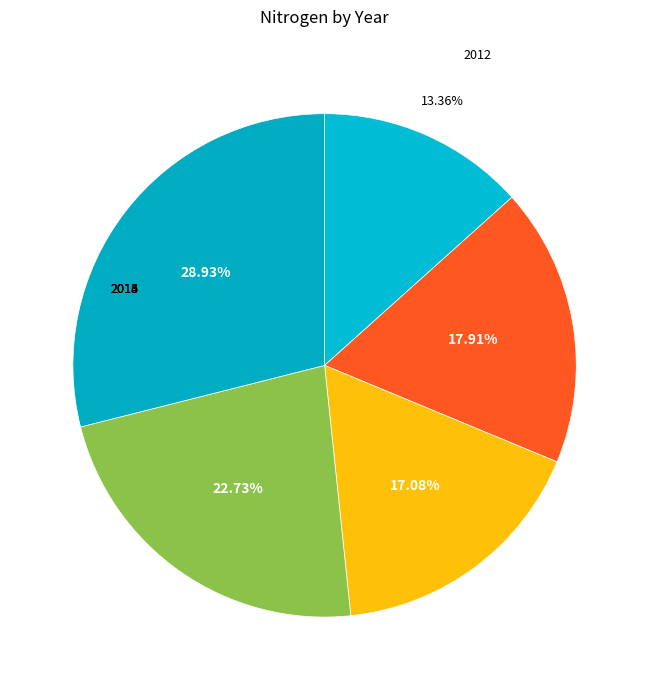

Which slice is the largest?

2016